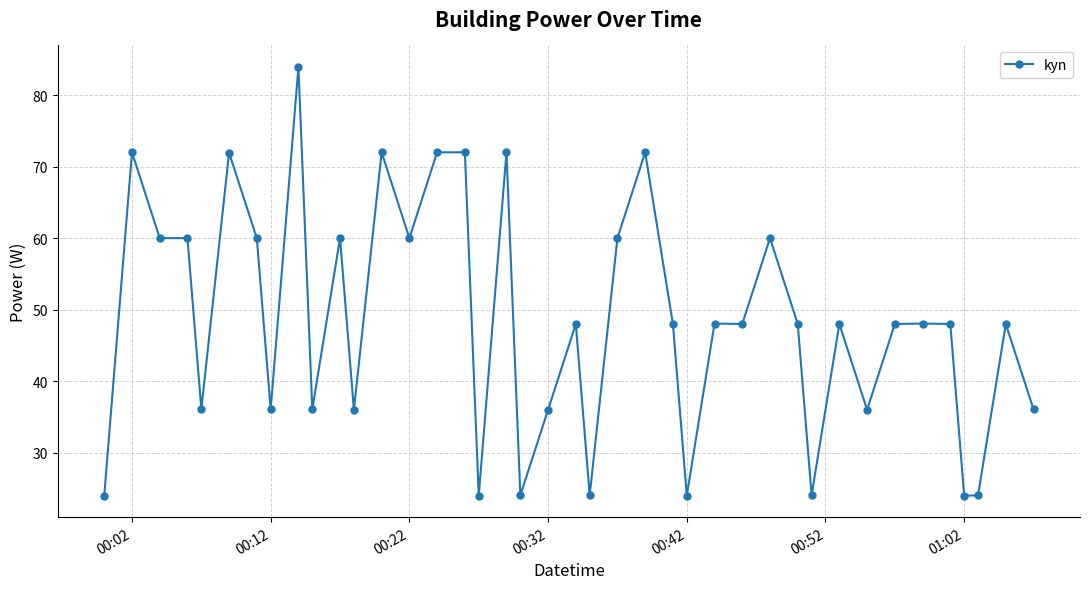

What is the value of the 12th point from the left?

36.0